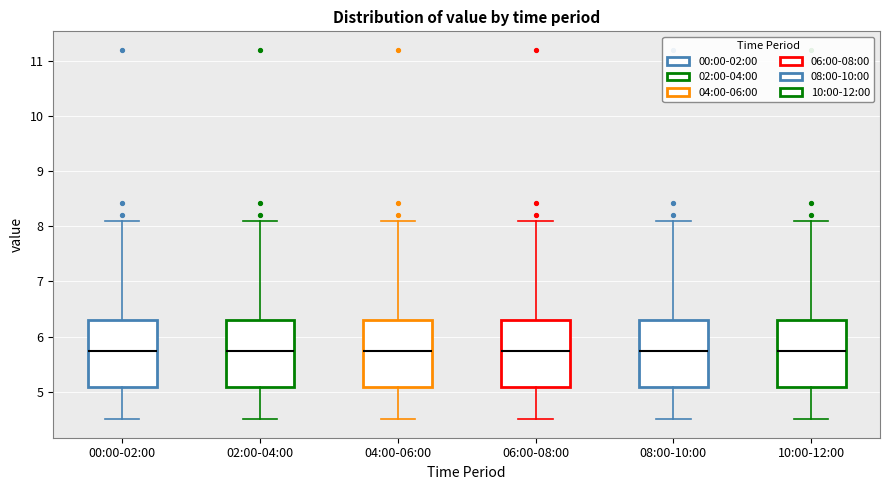

Reading left to right, read every box against the y-axis: the position of its median line, the range the box covers, and the ends of its whiskers. The values are not printed on the chart, so give them approximately, as read against the axis.

00:00-02:00: median 5.7, box 5.1 to 6.3, whiskers 4.5 to 8.1
02:00-04:00: median 5.7, box 5.1 to 6.3, whiskers 4.5 to 8.1
04:00-06:00: median 5.7, box 5.1 to 6.3, whiskers 4.5 to 8.1
06:00-08:00: median 5.7, box 5.1 to 6.3, whiskers 4.5 to 8.1
08:00-10:00: median 5.7, box 5.1 to 6.3, whiskers 4.5 to 8.1
10:00-12:00: median 5.7, box 5.1 to 6.3, whiskers 4.5 to 8.1